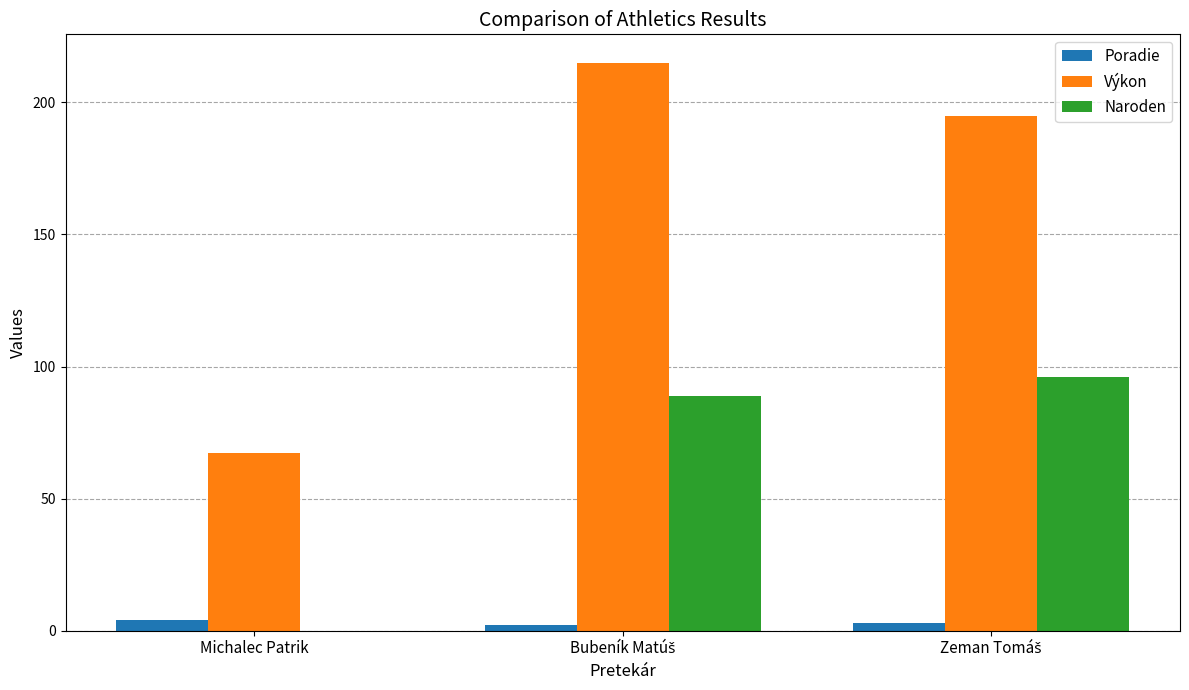

Is it true that Naroden equals -66.6 at Michalec Patrik?

False